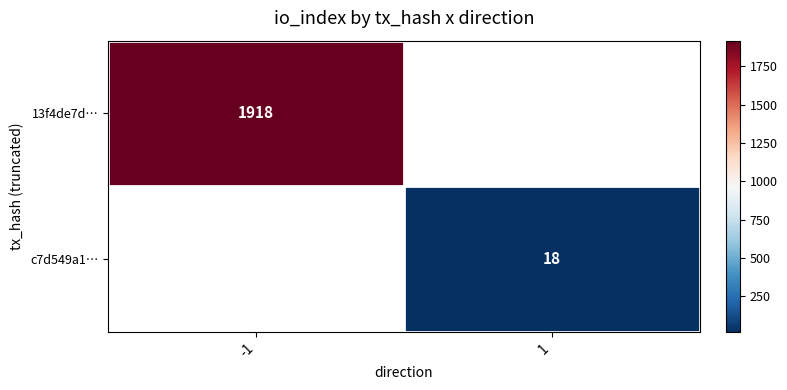

Count the number of categories in the chart.

2